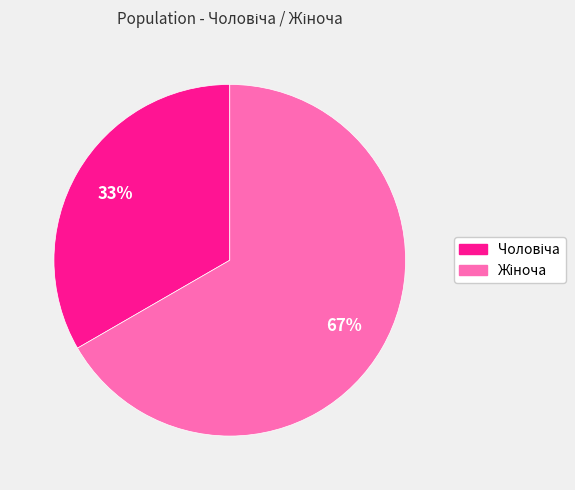

To the nearest percent, what is the average slice percentage?

50%